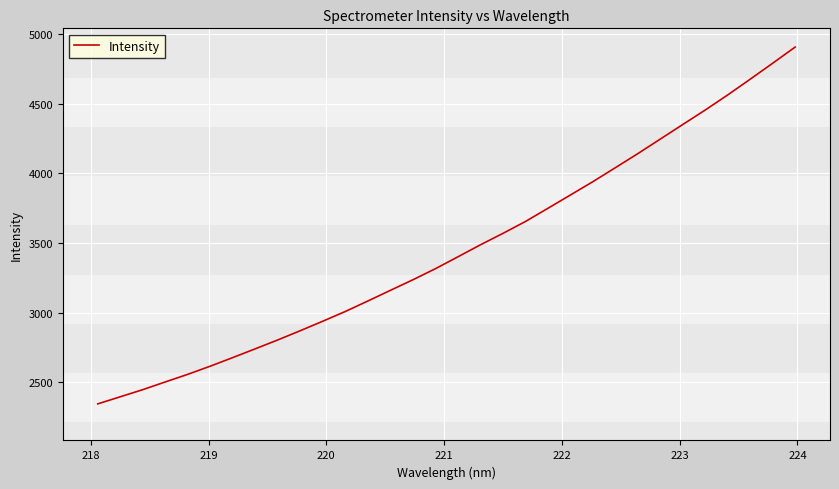

Reading left to right, transcribe all the data shown in this chart.

2344.6	2395.7	2446.8	2502.2	2557.0	2615.5	2677.2	2740.2	2803.8	2870.2	2938.2	3008.0	3083.1	3159.5	3235.4	3314.7	3400.1	3486.2	3568.0	3653.3	3748.0	3843.5	3939.2	4039.5	4140.5	4244.9	4349.5	4453.5	4561.8	4674.6	4789.0	4905.2